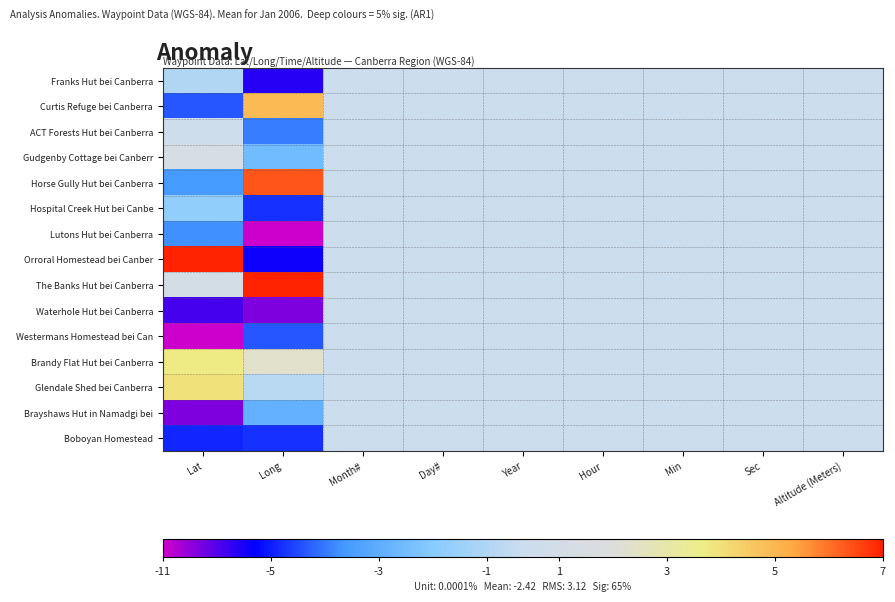

Between Long and Month#, which series saw the biggest shift?

Lutons Hut bei Canberra